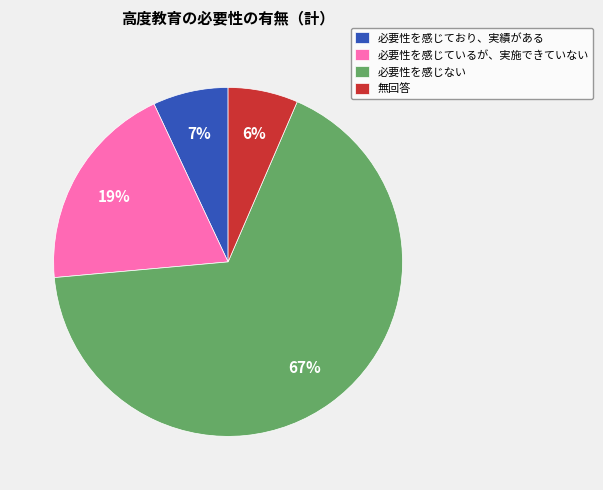

Is the sum of 必要性を感じており、実績がある and 必要性を感じない greater than half?

Yes